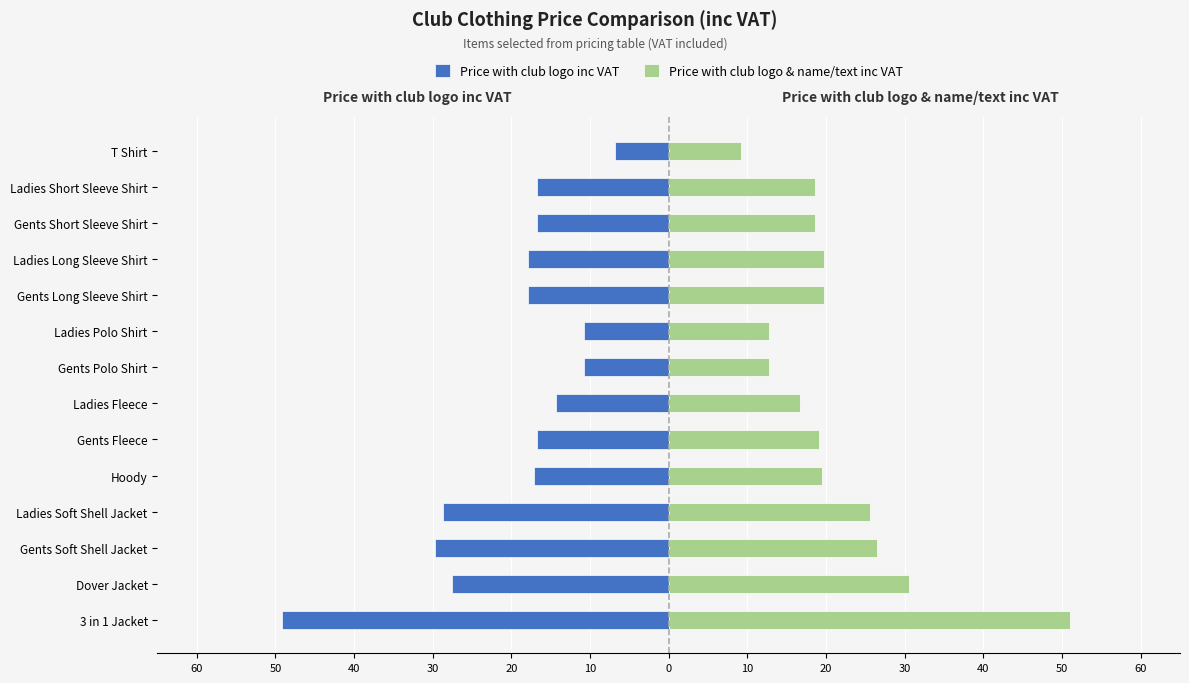

What is the minimum value shown in the chart?

-49.1